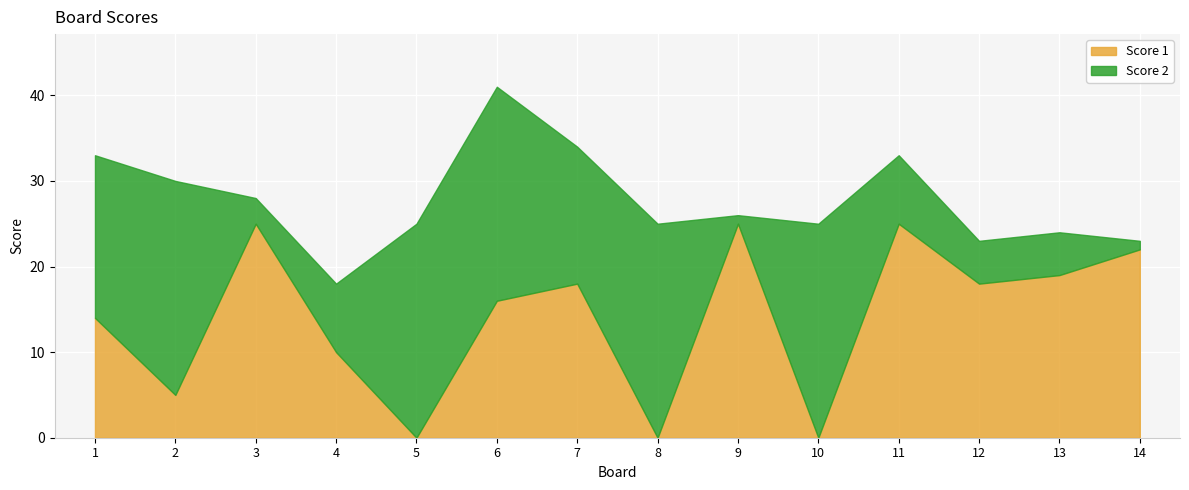

Count the number of categories in the chart.

14